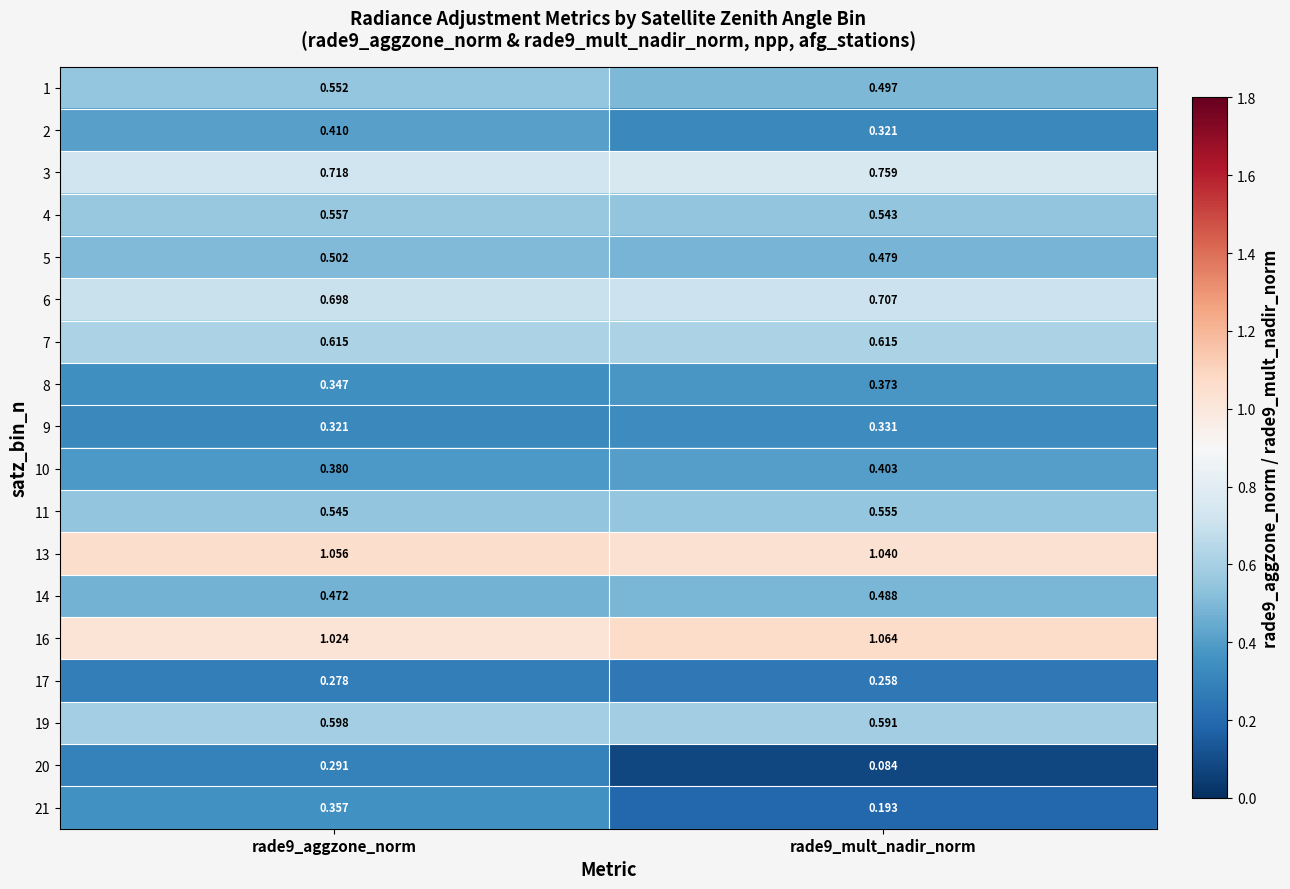

Is the value of 11 at rade9_mult_nadir_norm greater than the value of 14 at rade9_aggzone_norm?

Yes